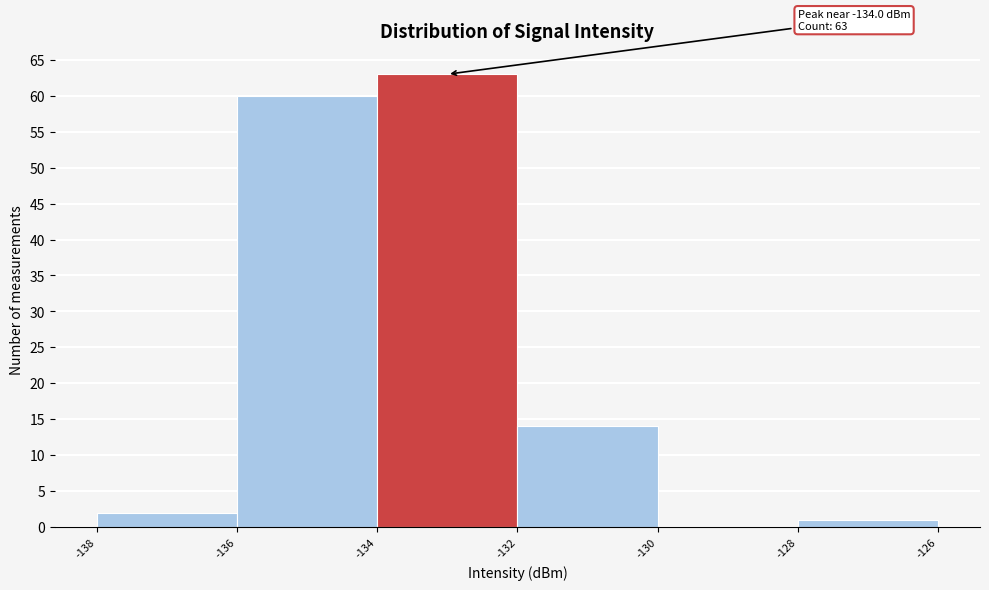

Over which range of the x-axis is the bar tallest?

-134 to -132